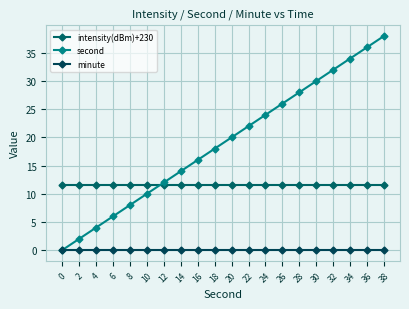

Between 2 and 24, which series saw the biggest shift?

second